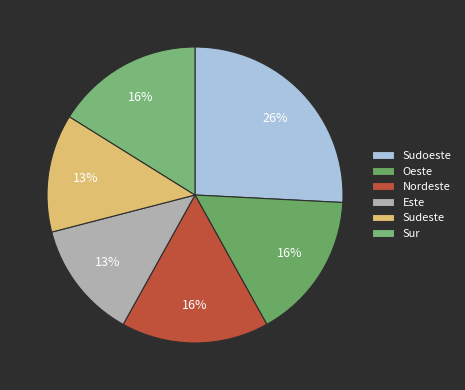

Combined, what portion of the pie is Sudoeste and Sur?

41.9%